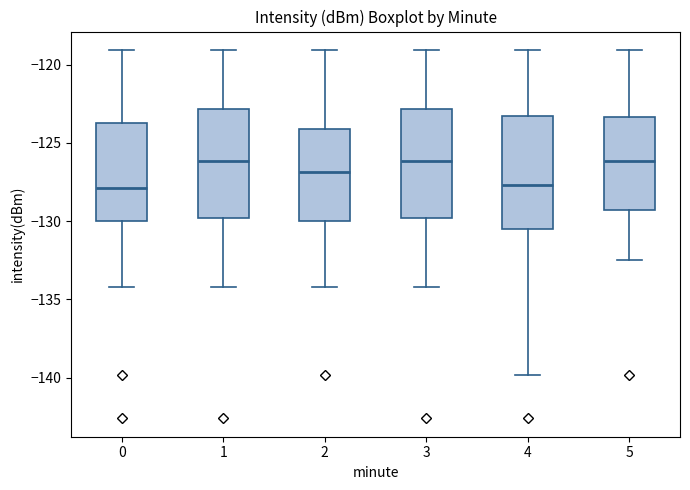

Reading left to right, read every box against the y-axis: the position of its median line, the range the box covers, and the ends of its whiskers. The values are not printed on the chart, so give them approximately, as read against the axis.

0: median -128.0, box -130.0 to -123.5, whiskers -134.0 to -119.0
1: median -126.0, box -130.0 to -123.0, whiskers -134.0 to -119.0
2: median -127.0, box -130.0 to -124.0, whiskers -134.0 to -119.0
3: median -126.0, box -130.0 to -123.0, whiskers -134.0 to -119.0
4: median -127.5, box -130.5 to -123.5, whiskers -140.0 to -119.0
5: median -126.0, box -129.5 to -123.5, whiskers -132.5 to -119.0